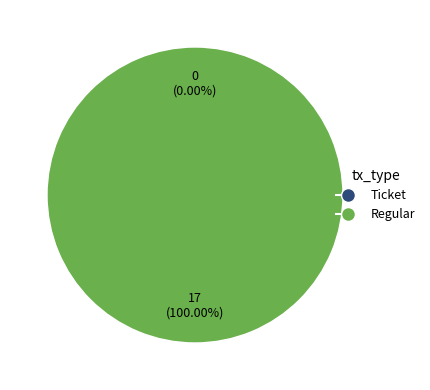

True or false: Ticket accounts for 1% of the total.

False